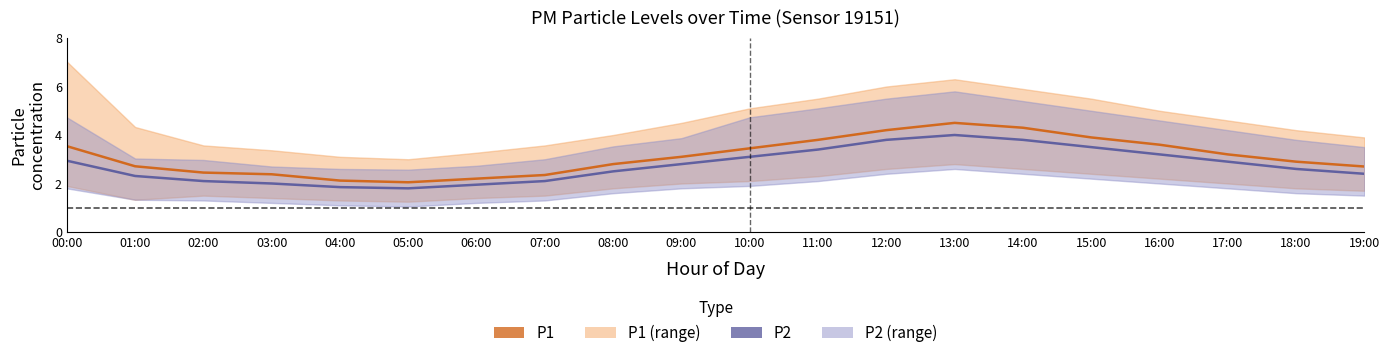

The P1 series shows 3.8 at 03:00. True or false?

False